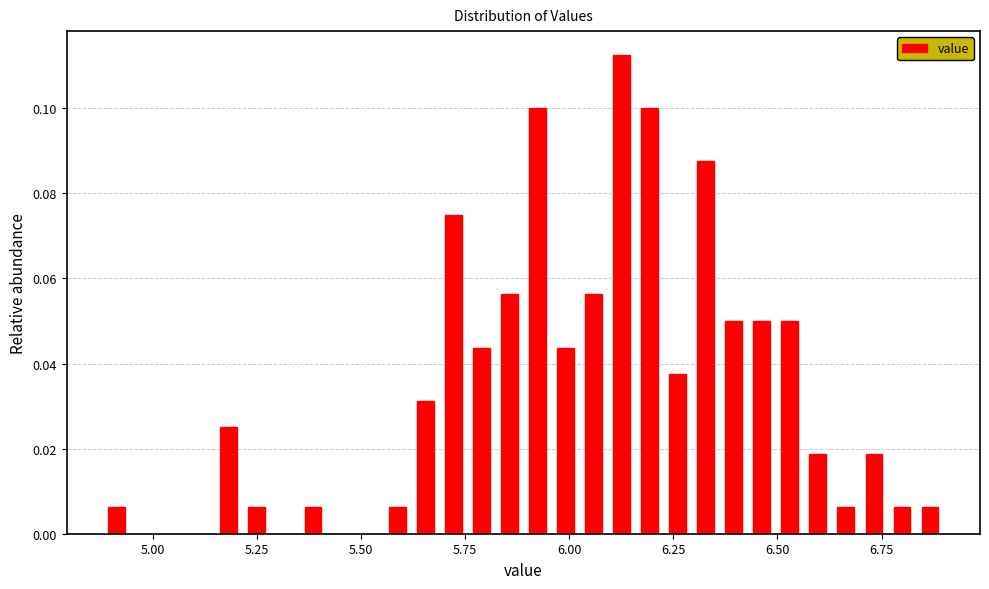

Read against the x-axis, roughly where is the centre of the tallest bar?

6.15